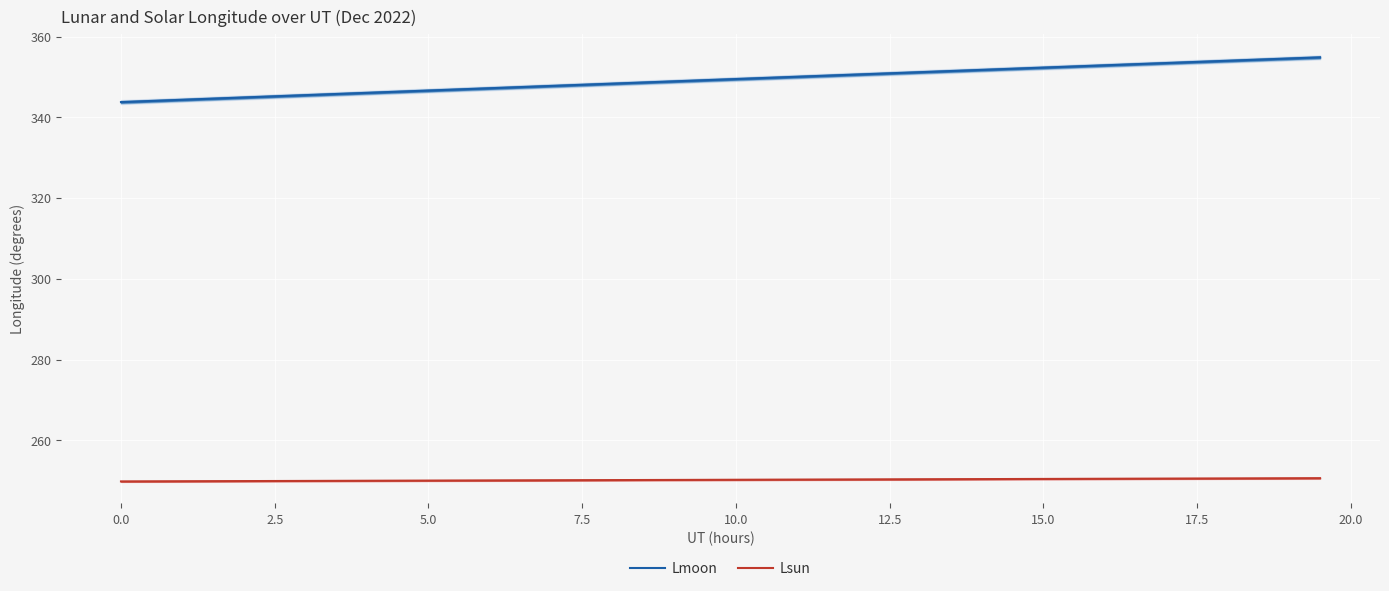

How many data points does each series have?

40